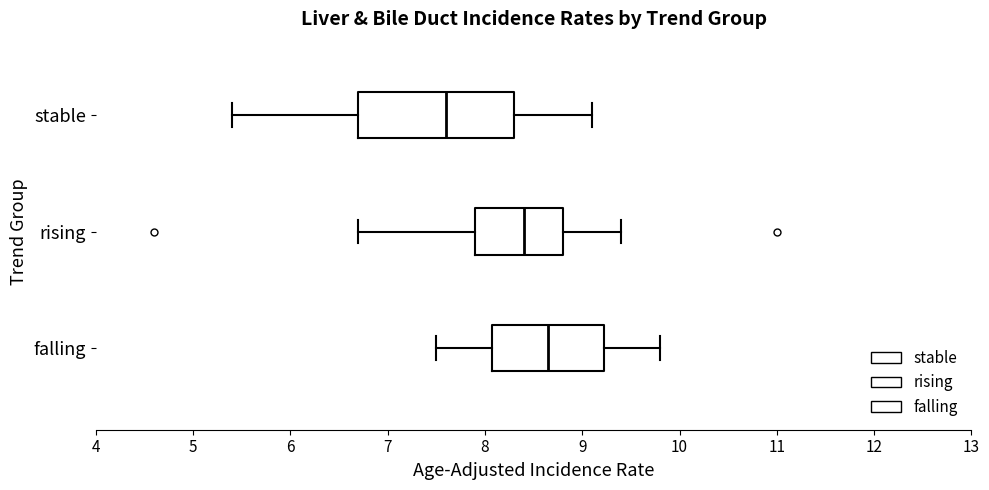

Reading bottom to top, transcribe this box plot: for each box, give where its median line is, the range the box spans, and where its two whiskers end, as read against the x-axis. The values are not printed on the chart, so give them approximately, as read against the axis.

falling: median 8.7, box 8.1 to 9.2, whiskers 7.5 to 9.8
rising: median 8.4, box 7.9 to 8.8, whiskers 6.7 to 9.4
stable: median 7.6, box 6.7 to 8.3, whiskers 5.4 to 9.1